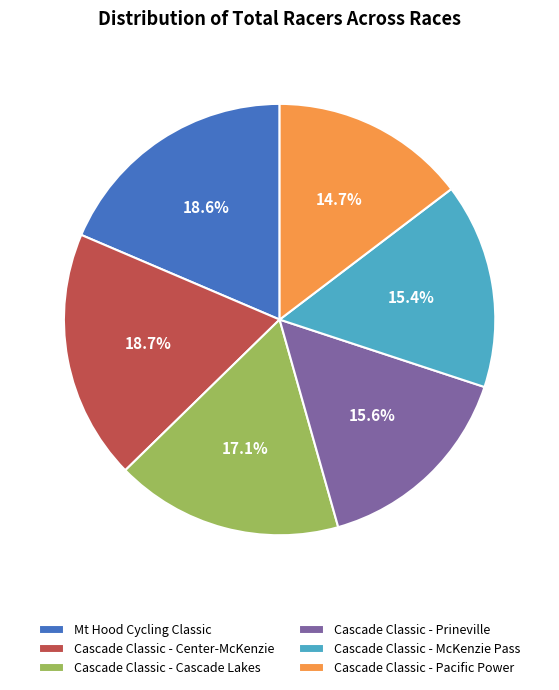

Is the sum of Cascade Classic - Prineville and Cascade Classic - McKenzie Pass greater than half?

No